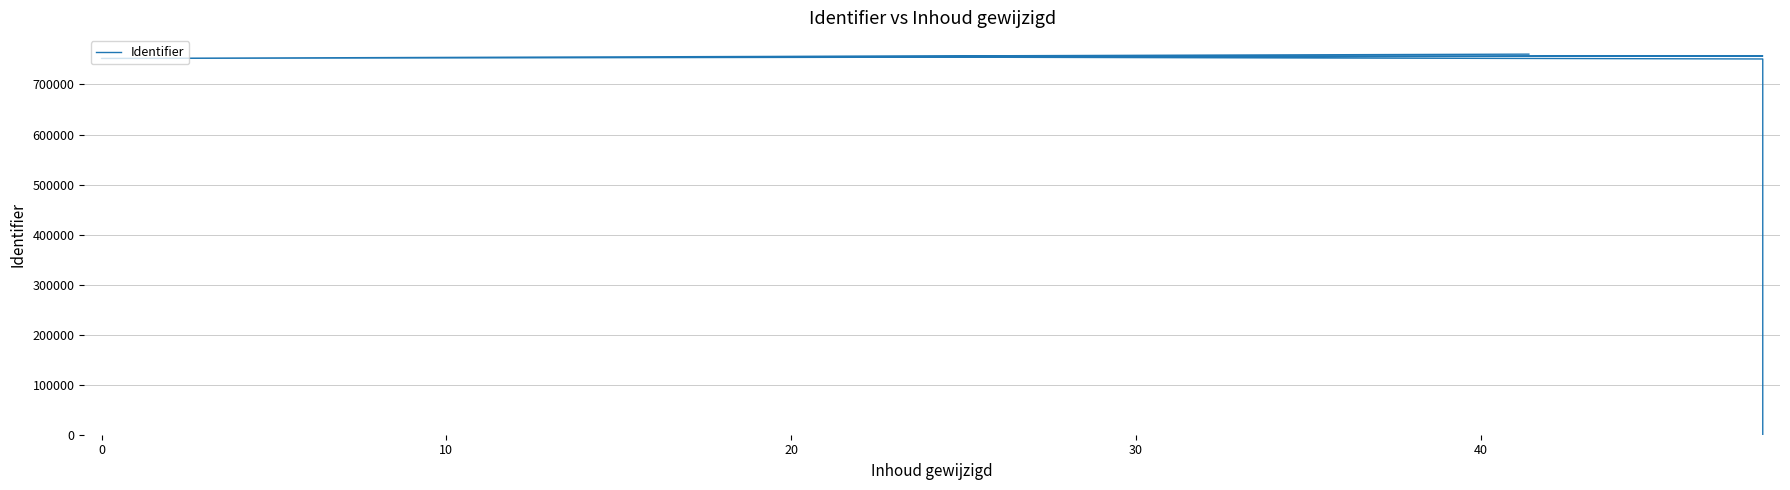

Where does the data first go above 755449?

20